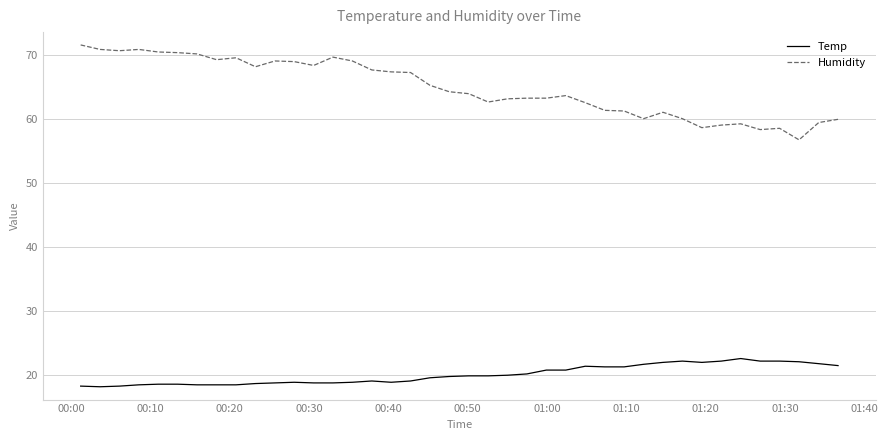

What is the lowest value of the Humidity series?

56.7